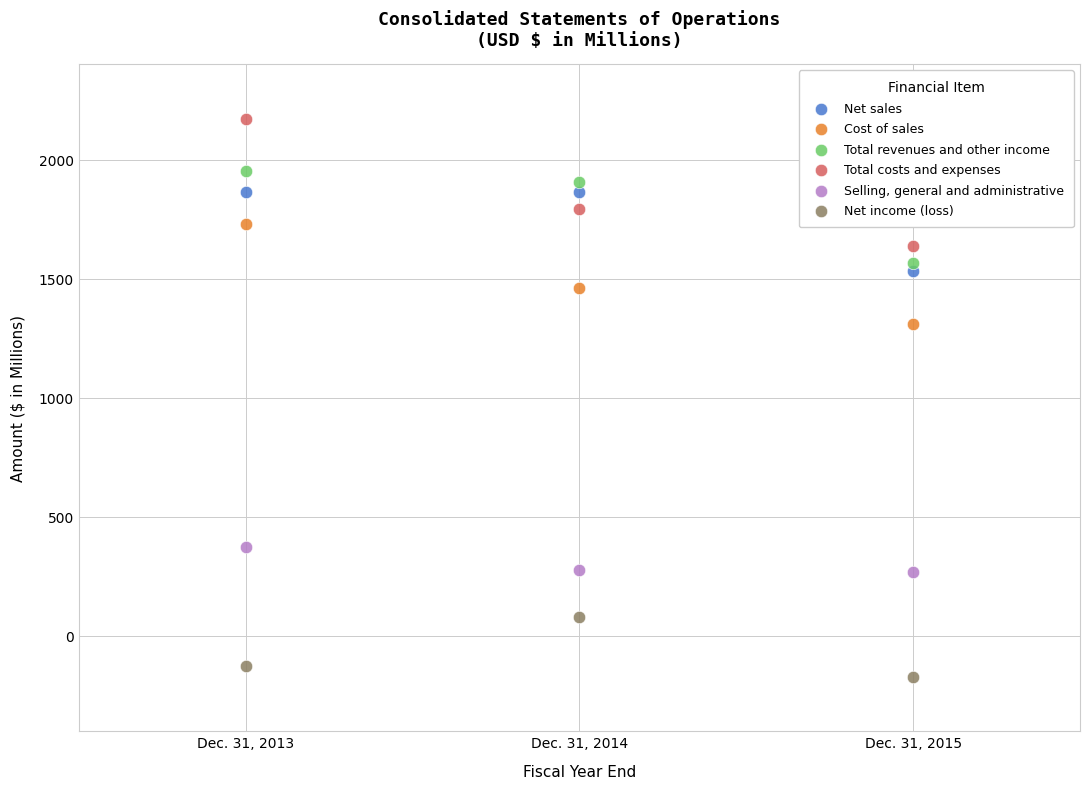

Which series has the widest spread of Y values?

Total costs and expenses